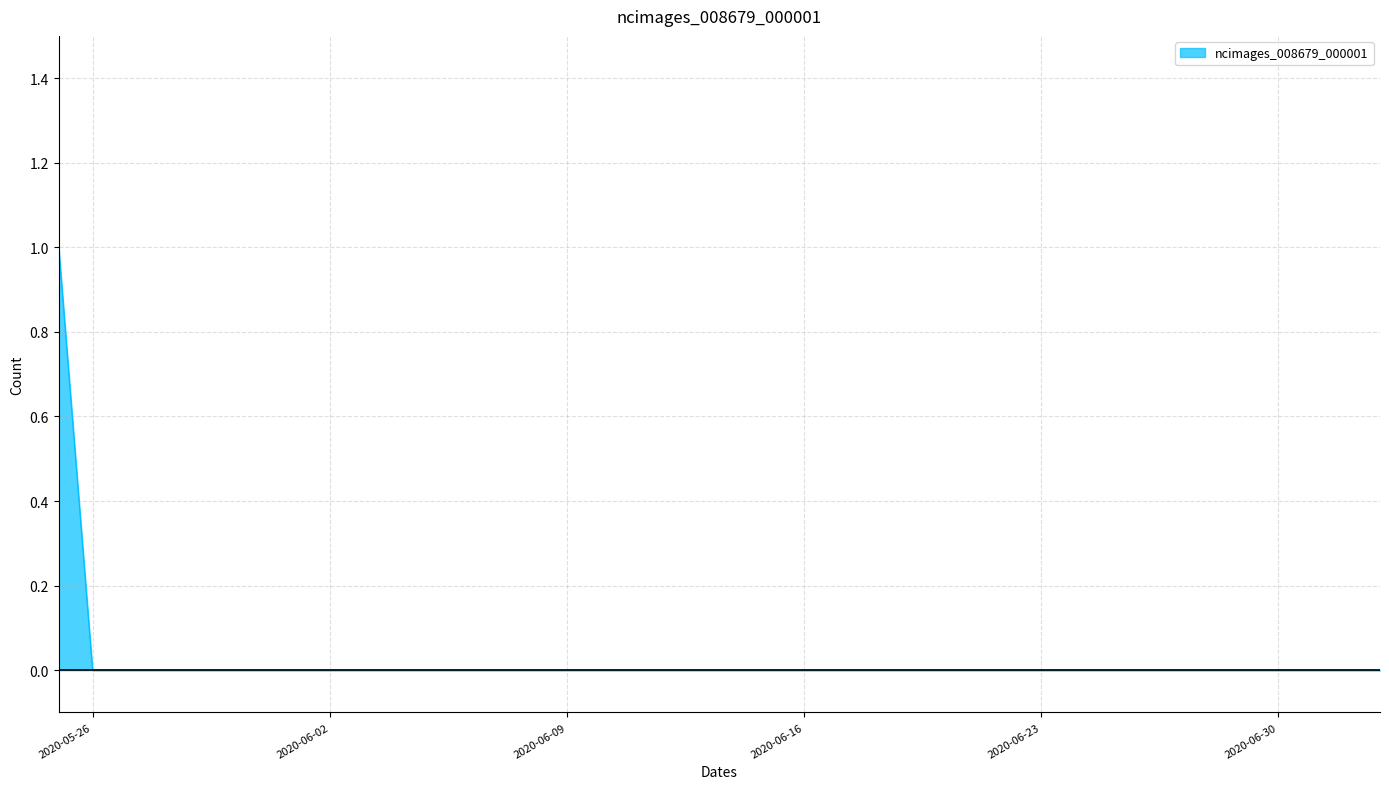

How many lines are shown in the chart?

1